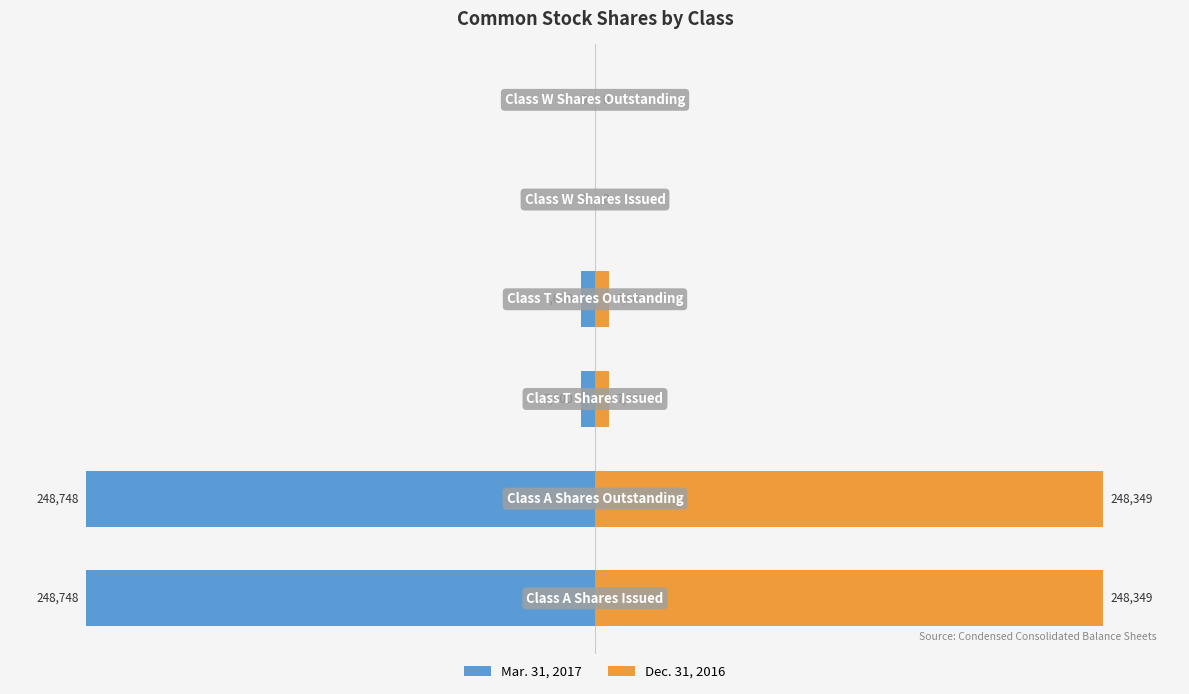

What are all the series names shown in the legend?

Mar. 31, 2017, Dec. 31, 2016